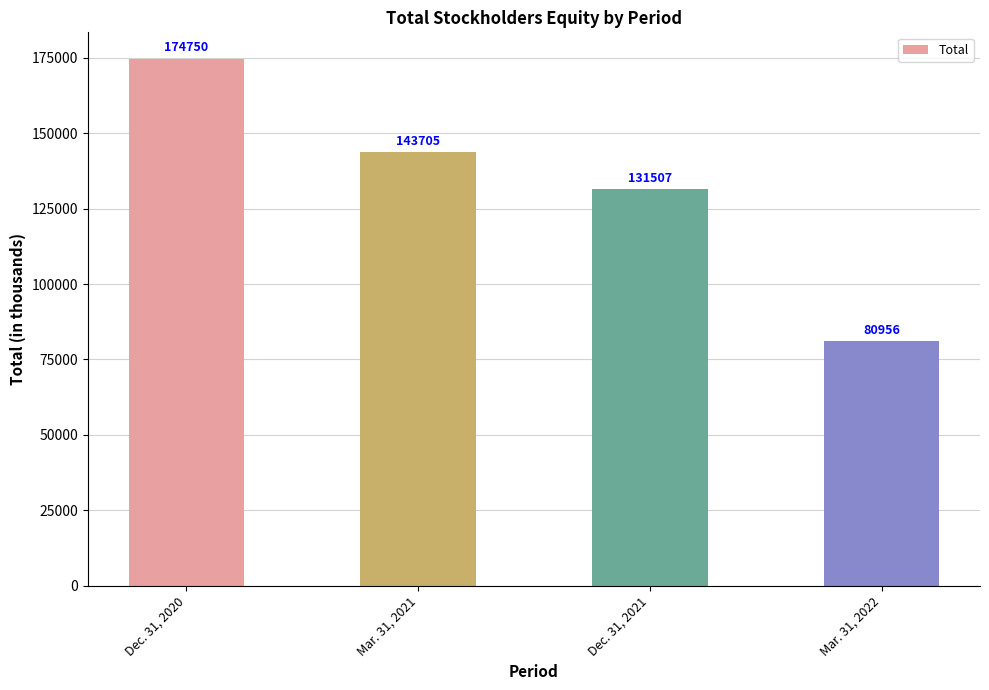

The value at Mar. 31, 2021 is 40859. True or false?

False